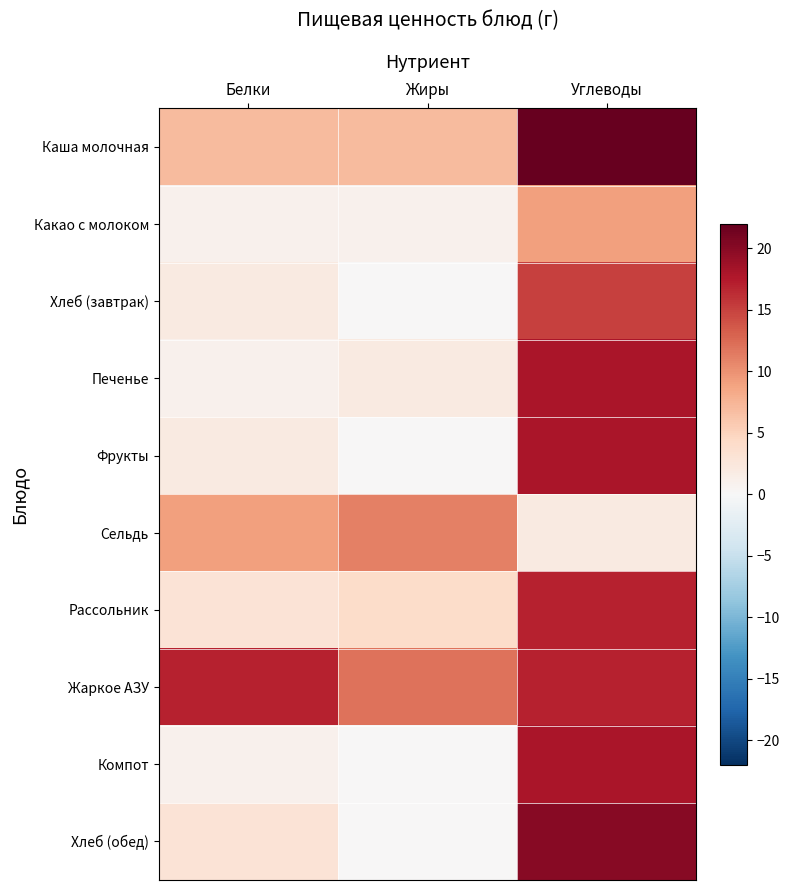

Reading left to right, what are all the values shown in this chart?

Каша молочная: Белки=7	Жиры=7	Углеводы=22
Какао с молоком: Белки=1	Жиры=1	Углеводы=9
Хлеб (завтрак): Белки=2	Жиры=0	Углеводы=15
Печенье: Белки=1	Жиры=2	Углеводы=18
Фрукты: Белки=2	Жиры=0	Углеводы=18
Сельдь: Белки=9	Жиры=11	Углеводы=2
Рассольник: Белки=3	Жиры=4	Углеводы=17
Жаркое АЗУ: Белки=17	Жиры=12	Углеводы=17
Компот: Белки=1	Жиры=0	Углеводы=18
Хлеб (обед): Белки=3	Жиры=0	Углеводы=20